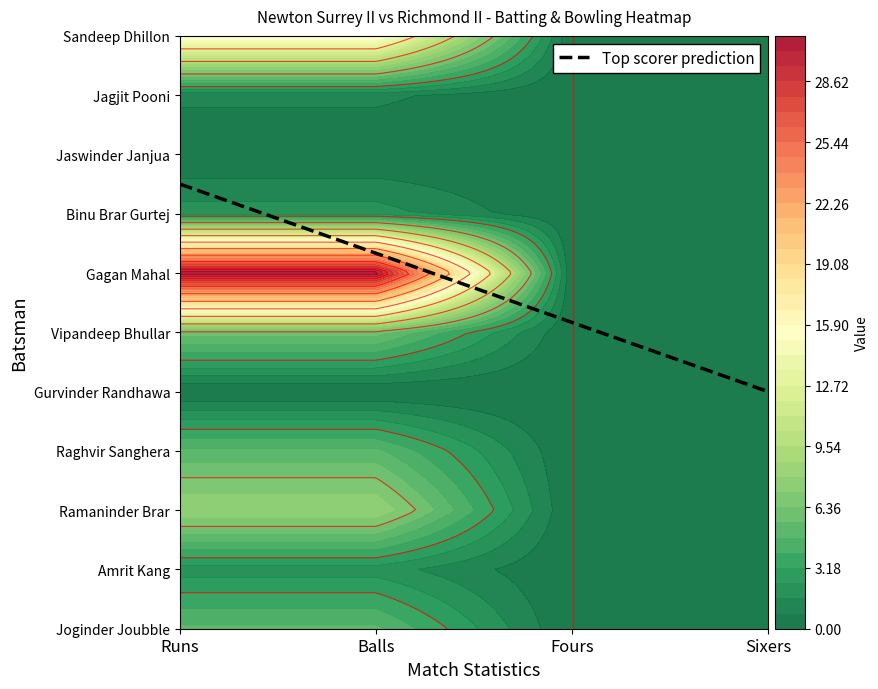

Reading left to right, what are all the values shown in this chart?

Joginder Joubble: 0=5	1=5	2=0	3=0
Amrit Kang: 0=2	1=2	2=0	3=0
Ramaninder Brar: 0=8	1=8	2=0	3=0
Raghvir Sanghera: 0=5	1=5	2=0	3=0
Gurvinder Randhawa: 0=0	1=0	2=0	3=0
Vipandeep Bhullar: 0=6	1=6	2=0	3=0
Gagan Mahal: 0=31	1=31	2=0	3=0
Binu Brar Gurtej: 0=2	1=2	2=0	3=0
Jaswinder Janjua: 0=0	1=0	2=0	3=0
Jagjit Pooni: 0=1	1=1	2=0	3=0
Sandeep Dhillon: 0=16	1=16	2=0	3=0